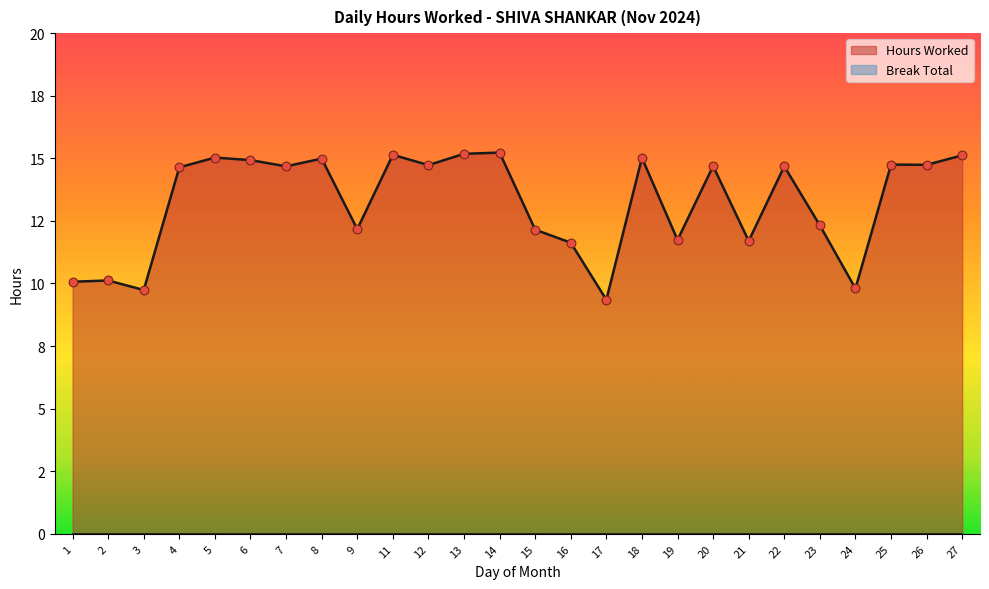

Between 17 and 4, which is larger?

4